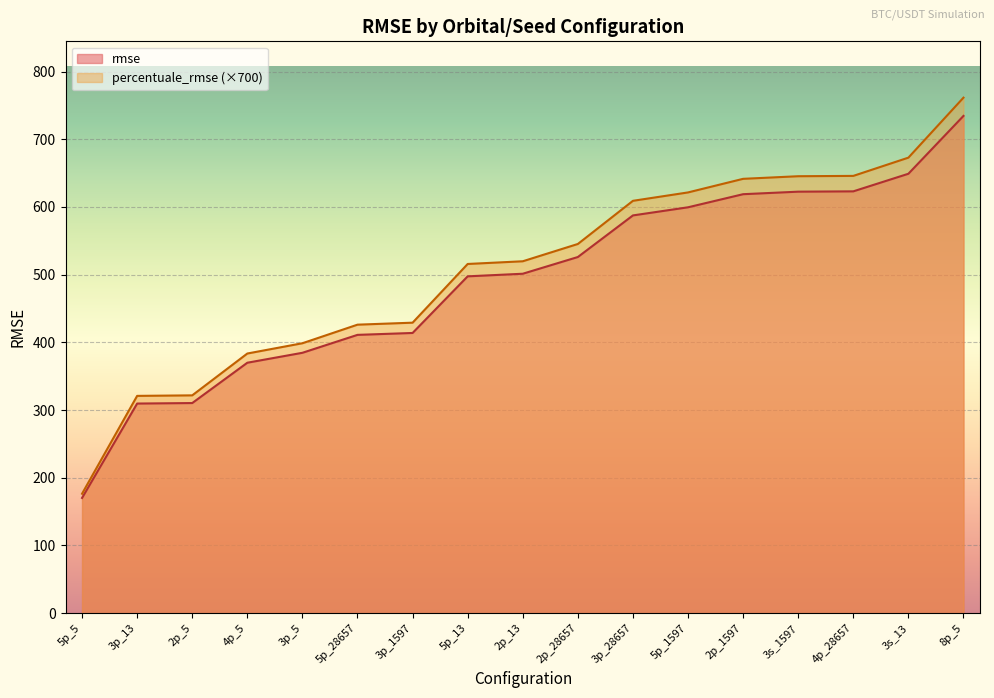

The value of rmse at 2p_1597 is 1050.0. True or false?

False